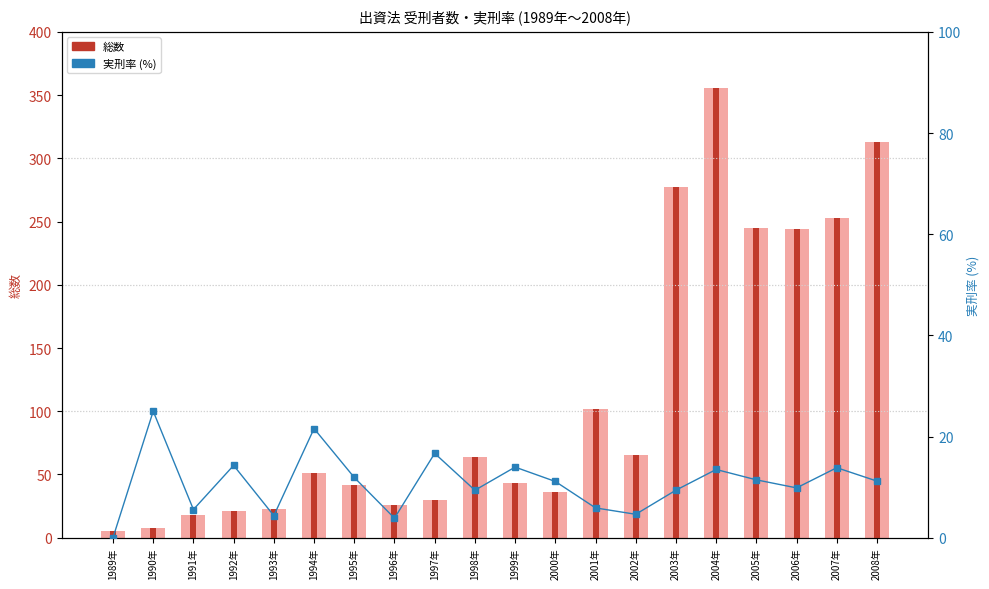

What is the sum of the 実刑率 values at 1989年 and 2000年?

11.1